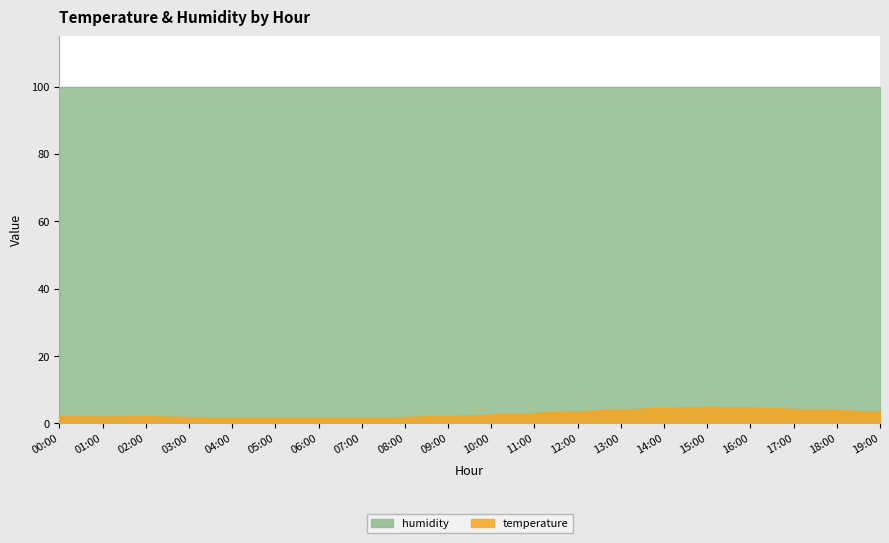

Is it true that the value at 06:00 is 1.5?

True